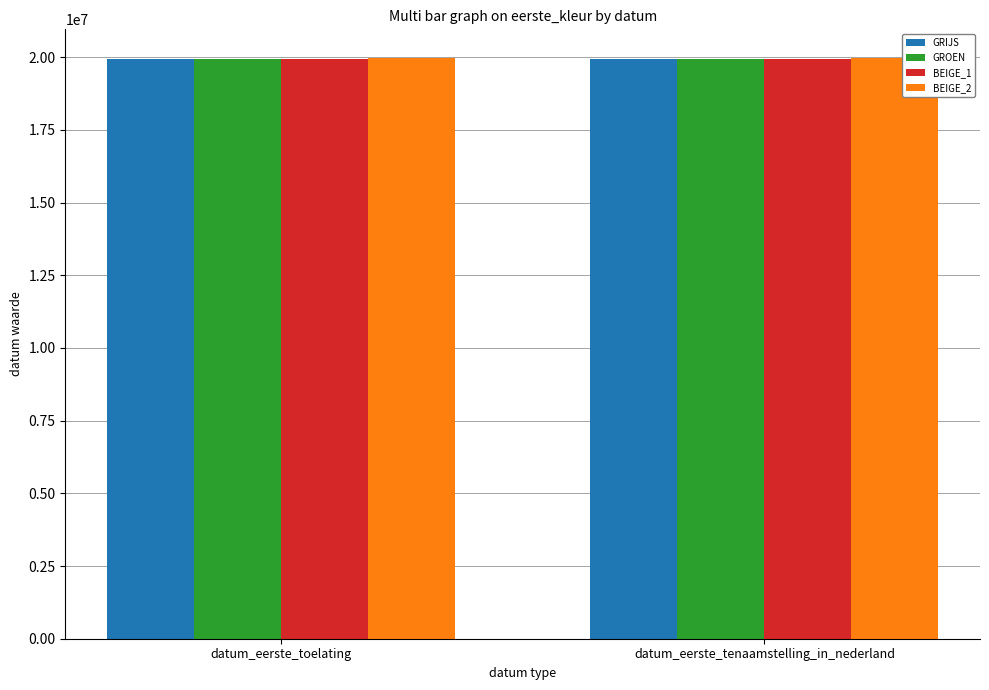

What is the label of the 1st bar from the right?

datum_eerste_tenaamstelling_in_nederland